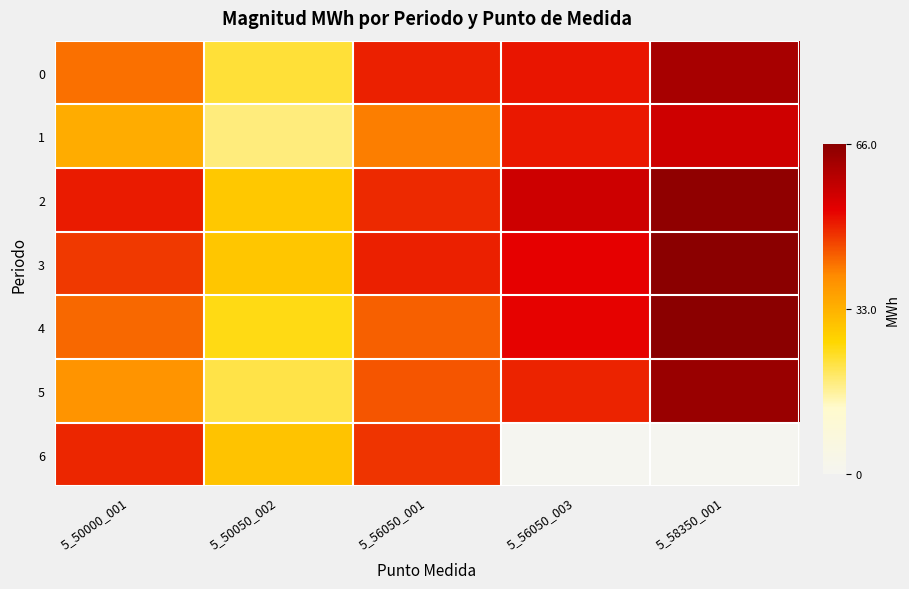

At 5_50000_001, list the series in order from largest to smallest.

2, 6, 3, 4, 0, 5, 1